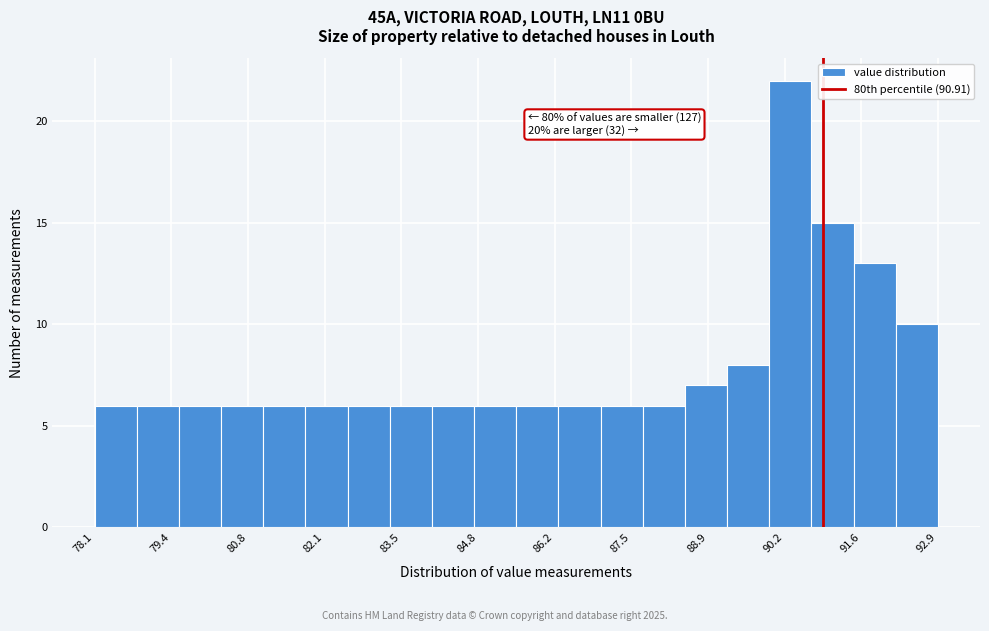

Read against the x-axis, roughly where is the centre of the tallest bar?

90.4